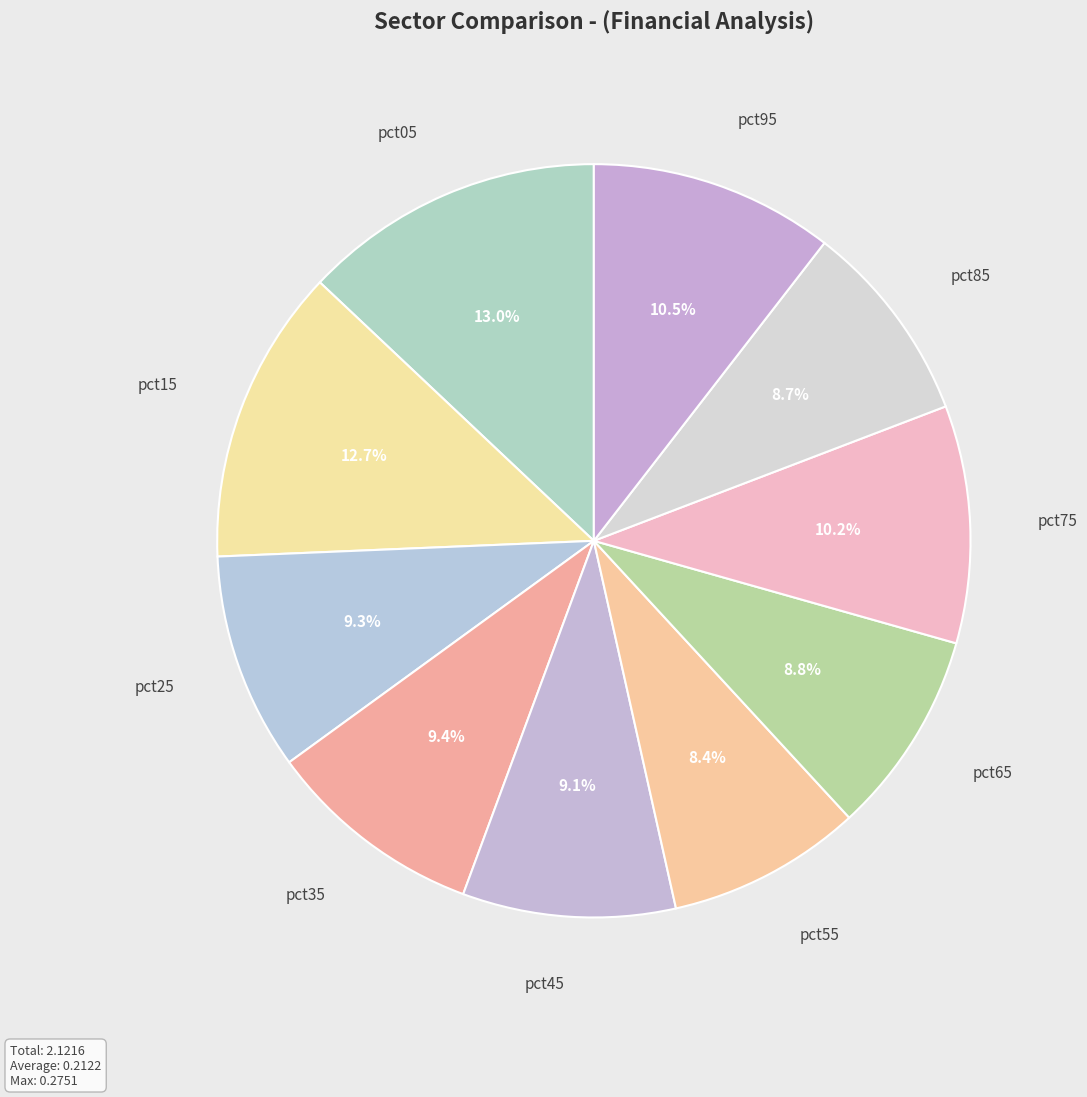

Rank the categories by value from highest to lowest.

pct05, pct15, pct95, pct75, pct35, pct25, pct45, pct65, pct85, pct55